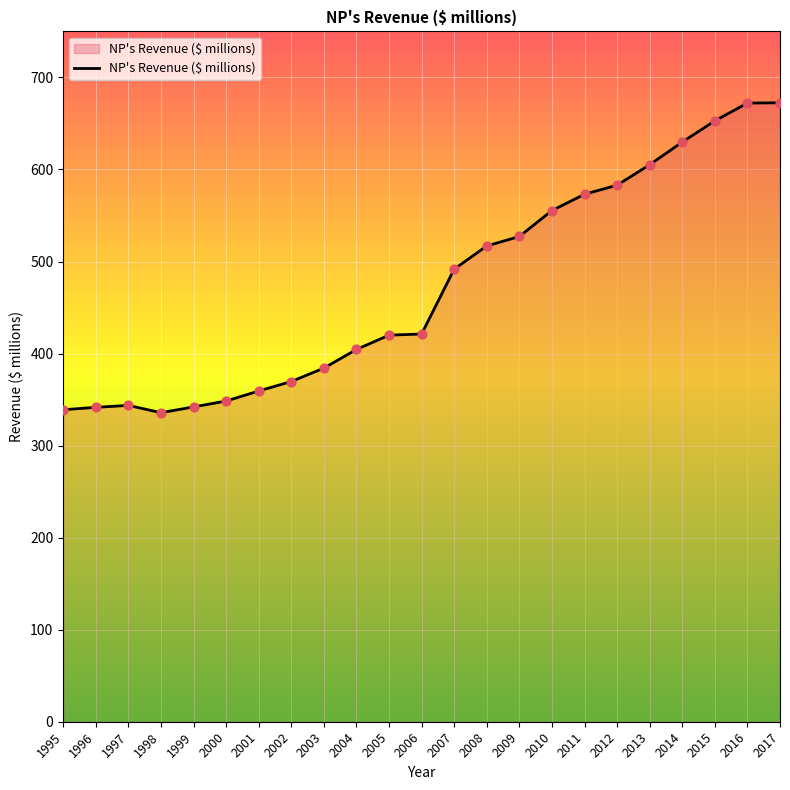

Approximately how many times larger is the value at 2003 compared to 2012?

0.7